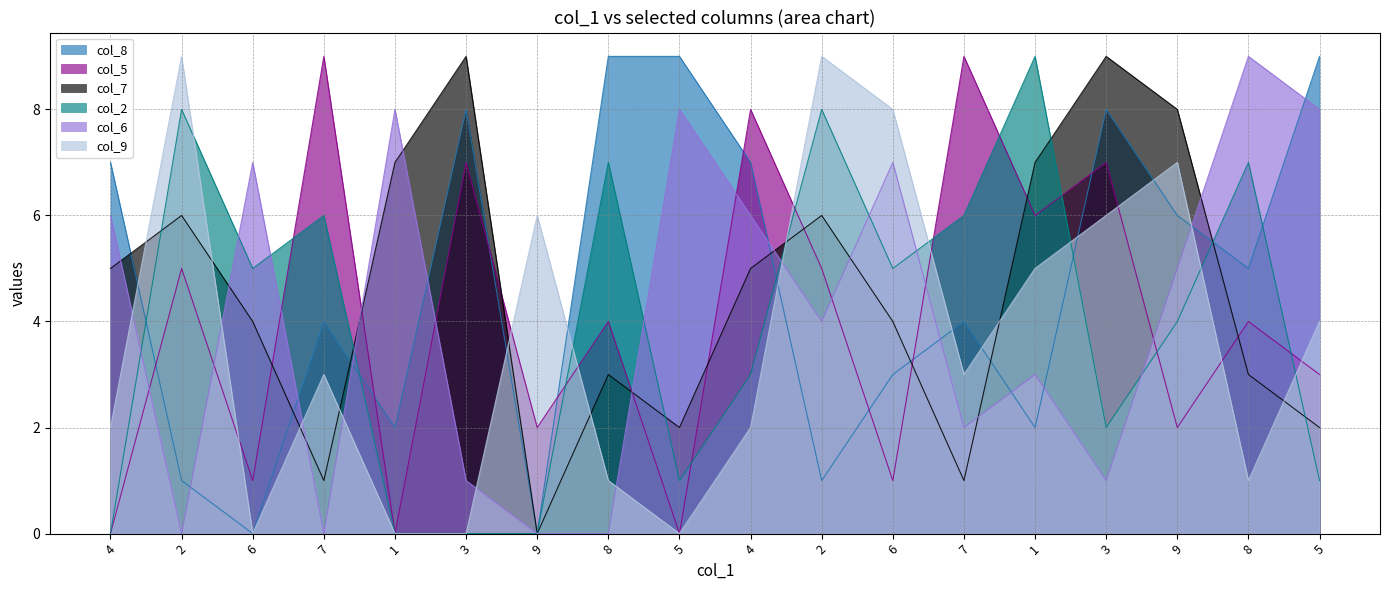

Reading left to right, list all the values displayed in this chart.

col_8: 7	1	0	4	2	8	0	9	9	7	1	3	4	2	8	6	5	9
col_5: 0	5	1	9	0	7	2	4	0	8	5	1	9	6	7	2	4	3
col_7: 5	6	4	1	7	9	0	3	2	5	6	4	1	7	9	8	3	2
col_2: 0	8	5	6	0	0	0	7	1	3	8	5	6	9	2	4	7	1
col_6: 6	0	7	0	8	1	0	0	8	6	4	7	2	3	1	5	9	8
col_9: 2	9	0	3	0	0	6	1	0	2	9	8	3	5	6	7	1	4